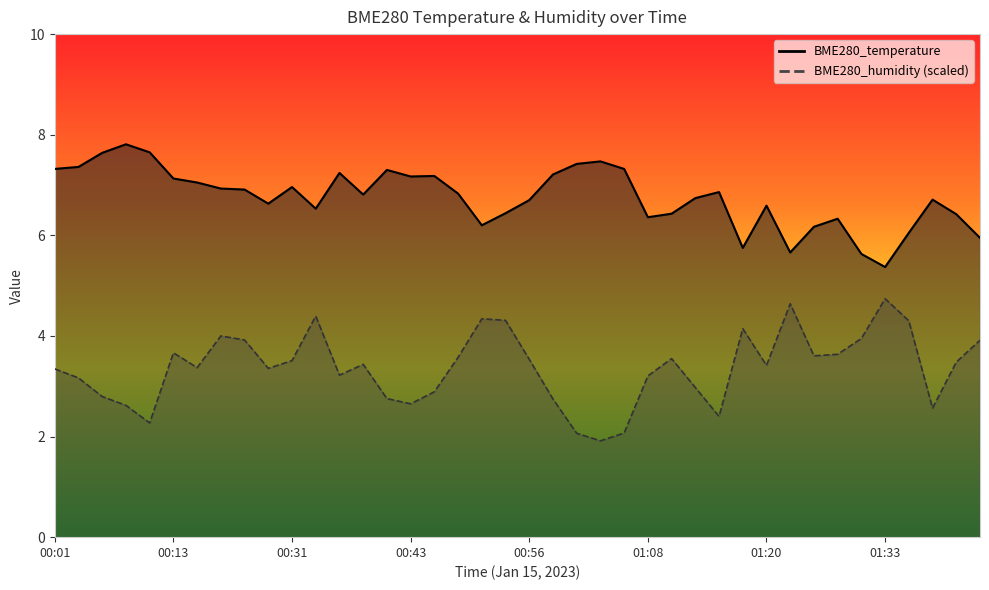

What is the spread (max minus min) of values at 00:41?

4.5